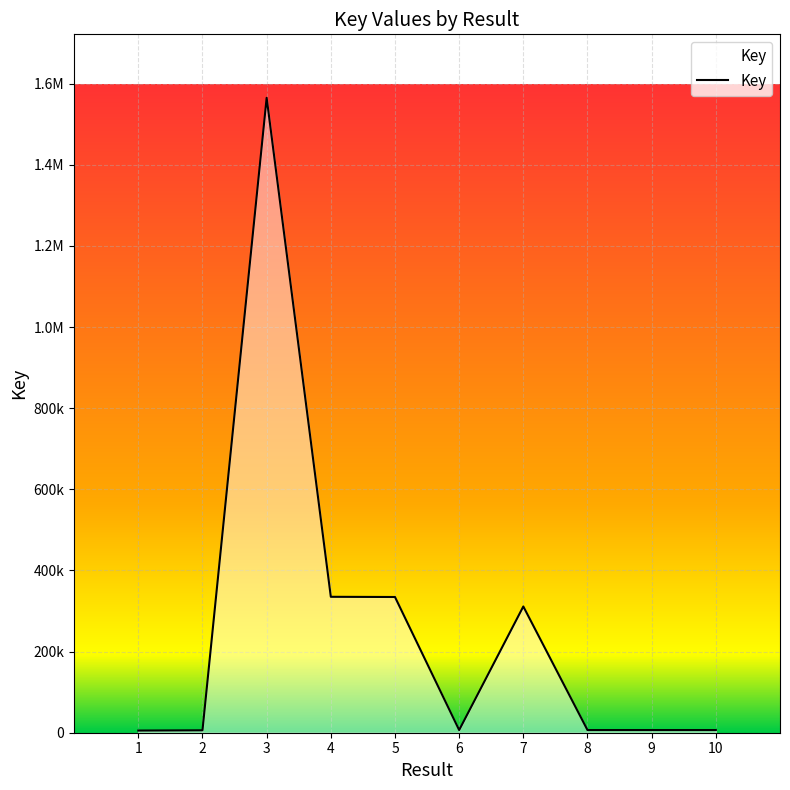

The chart shows a value of 5978 at 2. True or false?

True